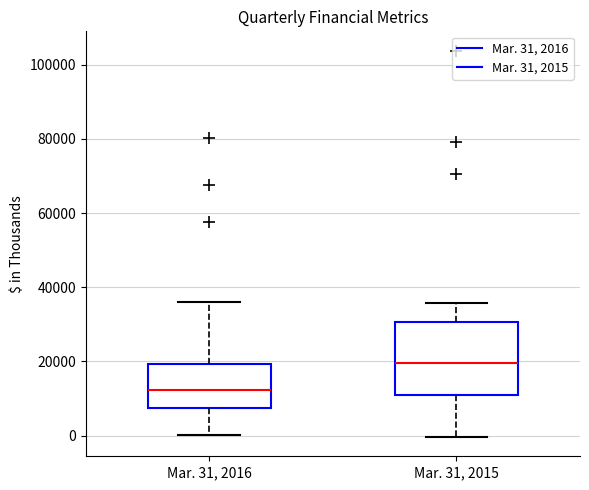

Which box's median line is the highest?

Mar. 31, 2015